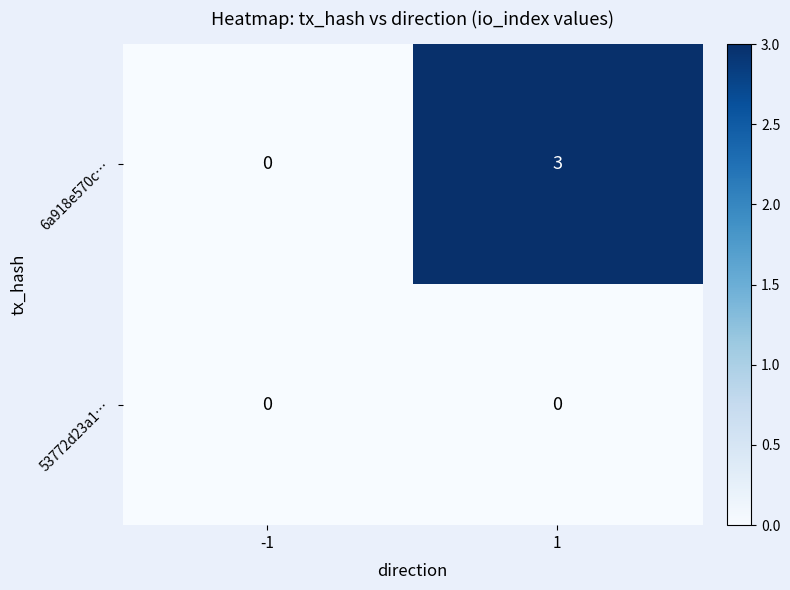

True or false: 53772d23a1… has a value of 0 at -1.

True